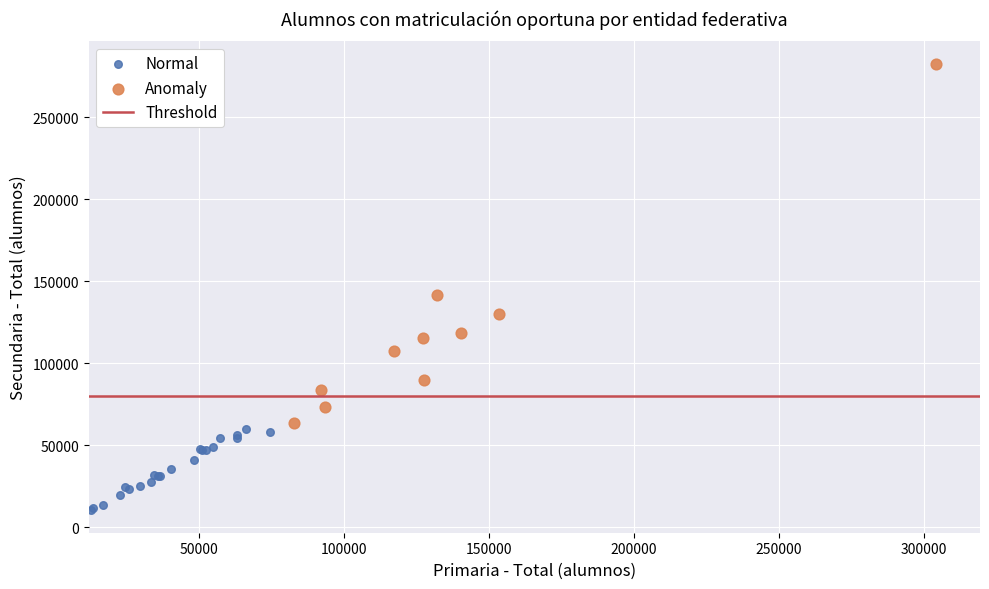

Which series has the largest Y range (max minus min)?

Anomaly